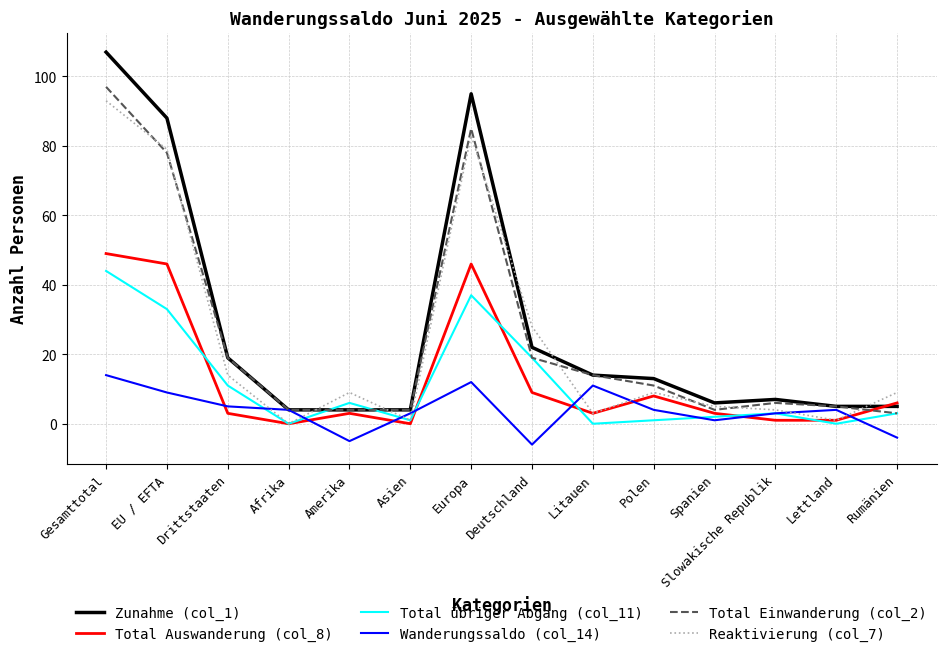

Between which two adjacent categories do Zunahme (col_1) and Reaktivierung (col_7) first intersect?

Afrika and Amerika